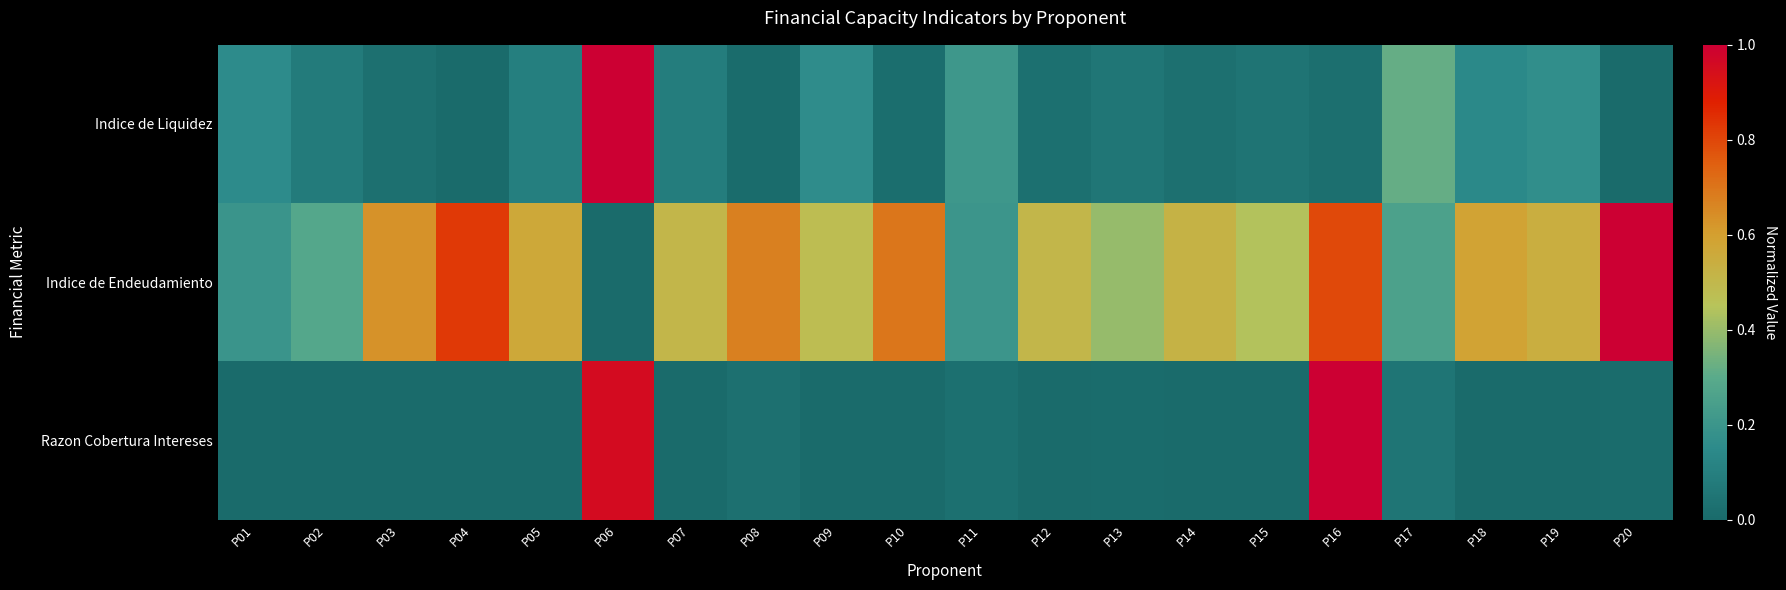

List the series in order of their peak value, lowest first.

Indice de Liquidez, Indice de Endeudamiento, Razon Cobertura Intereses